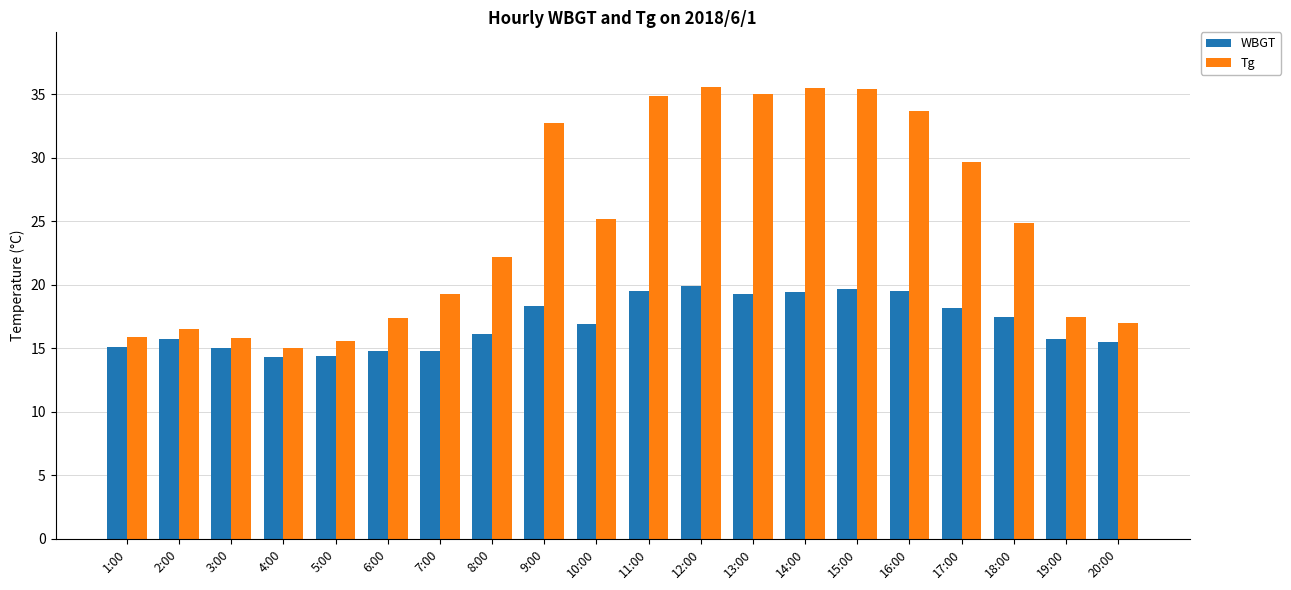

What is the difference between the second highest and minimum values in the WBGT series?

5.4